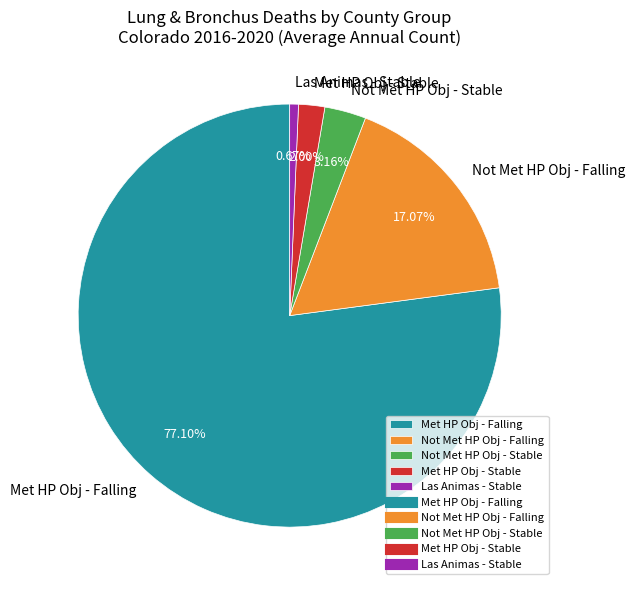

Approximately how many times larger is the value at Not Met HP Obj - Falling compared to Not Met HP Obj - Stable?

5.4